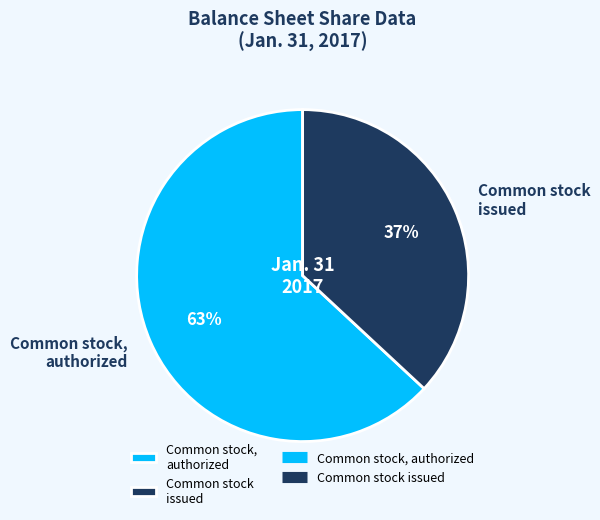

Which slice is the smallest?

Common stock issued